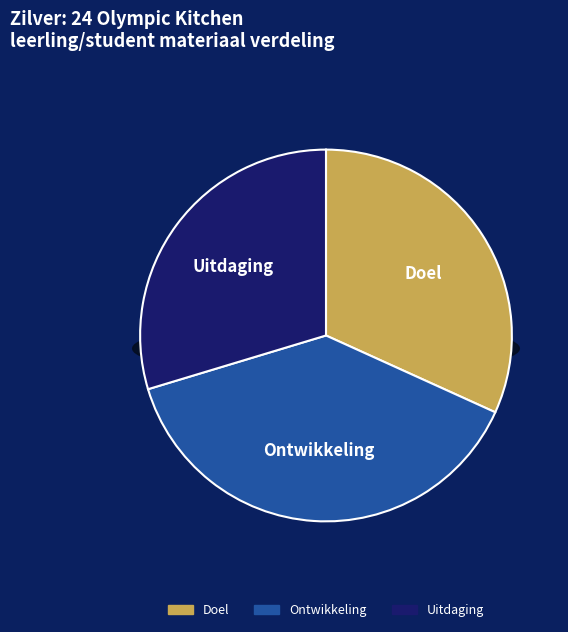

To the nearest percent, what is the difference between the Doel and Uitdaging slice percentages?

2%